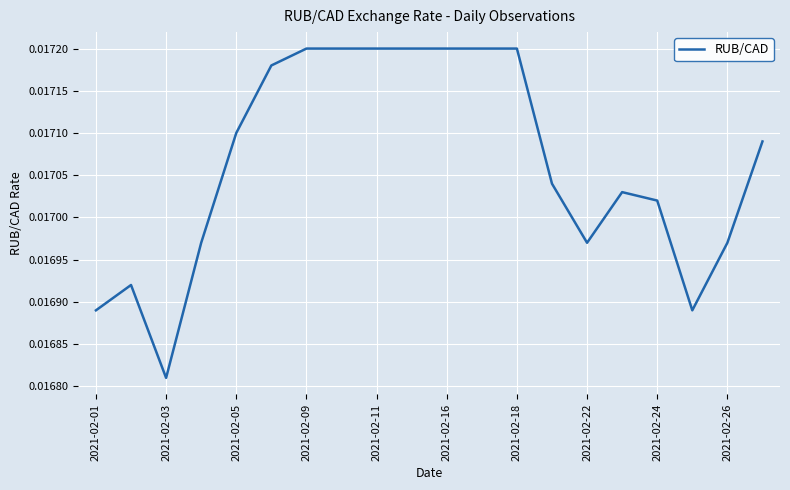

At which label is the value closest to 0?

2021-02-03